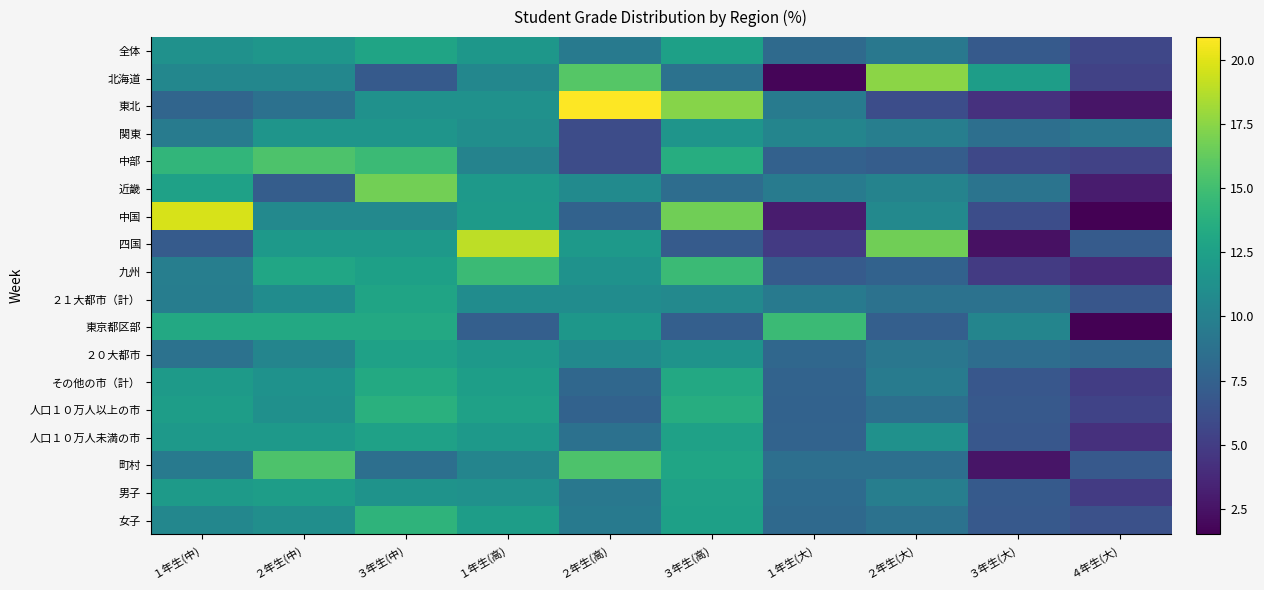

Reading left to right, transcribe all the data shown in this chart.

全体: １年生(中)=11.3	２年生(中)=11.7	３年生(中)=12.8	１年生(高)=11.8	２年生(高)=9.4	３年生(高)=12.5	１年生(大)=8.2	２年生(大)=9.3	３年生(大)=7.0	４年生(大)=5.6
北海道: １年生(中)=10.5	２年生(中)=10.5	３年生(中)=7.0	１年生(高)=10.5	２年生(高)=15.8	３年生(高)=8.8	１年生(大)=1.8	２年生(大)=17.5	３年生(大)=12.3	４年生(大)=5.3
東北: １年生(中)=7.8	２年生(中)=8.7	３年生(中)=11.3	１年生(高)=11.3	２年生(高)=20.9	３年生(高)=17.4	１年生(大)=9.6	２年生(大)=6.1	３年生(大)=4.3	４年生(大)=2.6
関東: １年生(中)=9.6	２年生(中)=11.6	３年生(中)=11.6	１年生(高)=11.1	２年生(高)=6.0	３年生(高)=11.6	１年生(大)=10.3	２年生(大)=9.8	３年生(大)=8.6	４年生(大)=9.1
中部: １年生(中)=14.3	２年生(中)=15.5	３年生(中)=14.7	１年生(高)=10.2	２年生(高)=6.0	３年生(高)=13.6	１年生(大)=7.5	２年生(大)=7.2	３年生(大)=5.7	４年生(大)=5.3
近畿: １年生(中)=12.6	２年生(中)=7.2	３年生(中)=16.8	１年生(高)=12.0	２年生(高)=10.8	３年生(高)=8.4	１年生(大)=9.6	２年生(大)=10.2	３年生(大)=9.0	４年生(大)=3.0
中国: １年生(中)=19.7	２年生(中)=10.6	３年生(中)=10.6	１年生(高)=12.1	２年生(高)=7.6	３年生(高)=16.7	１年生(大)=3.0	２年生(大)=10.6	３年生(大)=6.1	４年生(大)=1.5
四国: １年生(中)=7.1	２年生(中)=11.9	３年生(中)=11.9	１年生(高)=19.0	２年生(高)=11.9	３年生(高)=7.1	１年生(大)=4.8	２年生(大)=16.7	３年生(大)=2.4	４年生(大)=7.1
九州: １年生(中)=9.8	２年生(中)=13.0	３年生(中)=12.5	１年生(高)=14.7	２年生(高)=11.4	３年生(高)=14.7	１年生(大)=7.1	２年生(大)=7.6	３年生(大)=4.9	４年生(大)=3.8
２１大都市（計）: １年生(中)=9.7	２年生(中)=10.9	３年生(中)=12.8	１年生(高)=10.9	２年生(高)=10.9	３年生(高)=10.6	１年生(大)=9.4	２年生(大)=8.8	３年生(大)=8.8	４年生(大)=6.7
東京都区部: １年生(中)=13.2	２年生(中)=13.2	３年生(中)=13.2	１年生(高)=7.4	２年生(高)=11.8	３年生(高)=7.4	１年生(大)=14.7	２年生(大)=7.4	３年生(大)=10.3	４年生(大)=1.5
２０大都市: １年生(中)=8.8	２年生(中)=10.3	３年生(中)=12.6	１年生(高)=11.9	２年生(高)=10.7	３年生(高)=11.5	１年生(大)=8.0	２年生(大)=9.2	３年生(大)=8.4	４年生(大)=8.0
その他の市（計）: １年生(中)=12.1	２年生(中)=11.4	３年生(中)=13.3	１年生(高)=12.4	２年生(高)=8.0	３年生(高)=13.2	１年生(大)=7.7	２年生(大)=9.6	３年生(大)=6.8	４年生(大)=5.0
人口１０万人以上の市: １年生(中)=12.3	２年生(中)=11.2	３年生(中)=13.8	１年生(高)=12.6	２年生(高)=7.6	３年生(高)=13.6	１年生(大)=7.6	２年生(大)=8.6	３年生(大)=6.9	４年生(大)=5.4
人口１０万人未満の市: １年生(中)=11.9	２年生(中)=11.9	３年生(中)=12.6	１年生(高)=11.9	２年生(高)=8.7	３年生(高)=12.6	１年生(大)=7.7	２年生(大)=11.3	３年生(大)=6.8	４年生(大)=4.2
町村: １年生(中)=9.5	２年生(中)=15.5	３年生(中)=8.6	１年生(高)=10.3	２年生(高)=15.5	３年生(高)=12.9	１年生(大)=8.6	２年生(大)=8.6	３年生(大)=2.6	４年生(大)=6.9
男子: １年生(中)=12.1	２年生(中)=12.3	３年生(中)=11.5	１年生(高)=11.3	２年生(高)=9.3	３年生(高)=12.6	１年生(大)=8.3	２年生(大)=9.8	３年生(大)=7.0	４年生(大)=4.9
女子: １年生(中)=10.5	２年生(中)=11.1	３年生(中)=14.1	１年生(高)=12.3	２年生(高)=9.5	３年生(高)=12.5	１年生(大)=8.1	２年生(大)=8.8	３年生(大)=6.9	４年生(大)=6.3